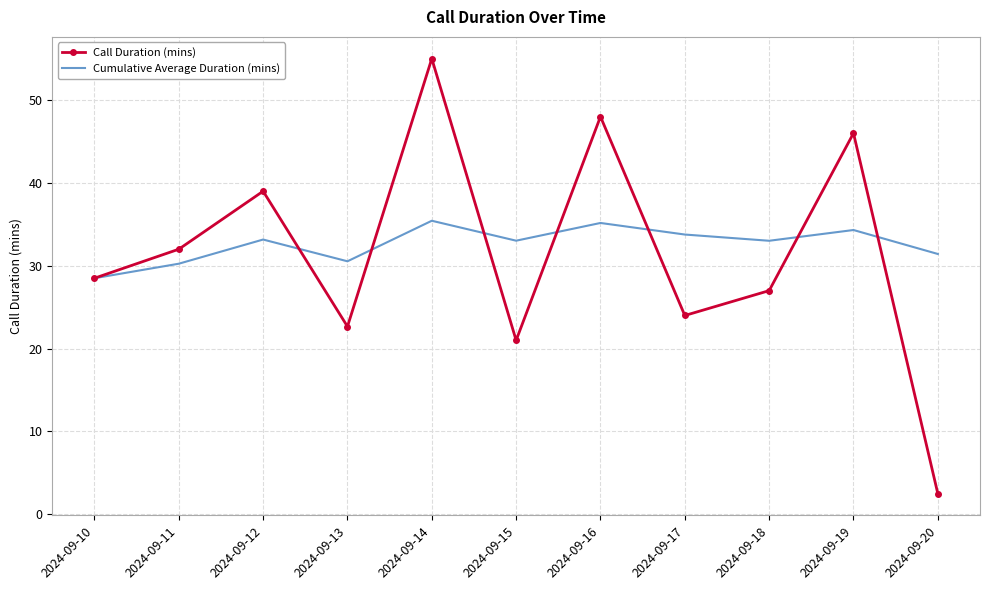

At which category is the sum across all series the highest?

2024-09-14